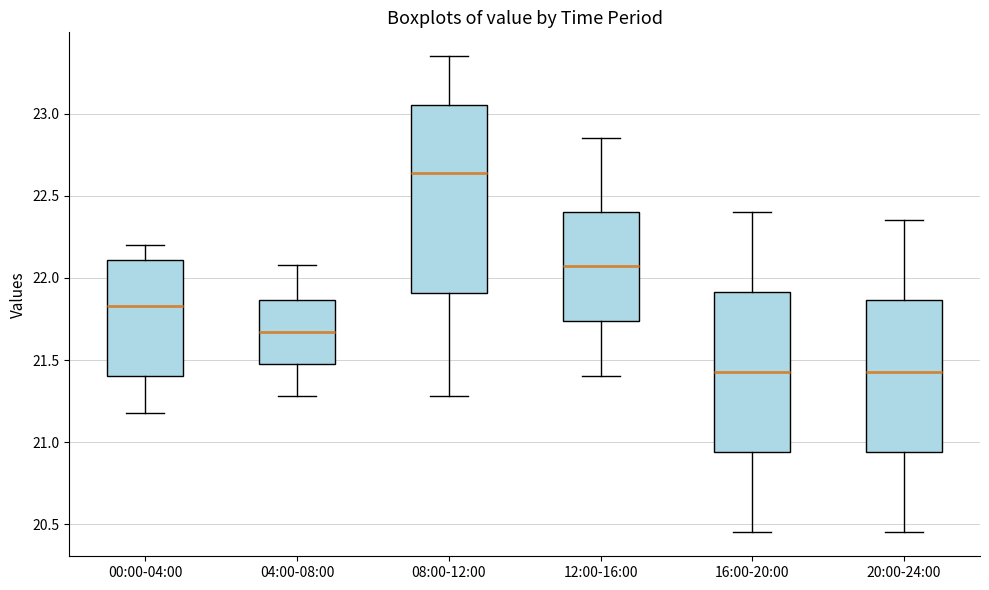

Where is the lower edge of the box for 12:00-16:00 on the y-axis? The values are not printed on the chart, so give them approximately, as read against the axis.

21.75